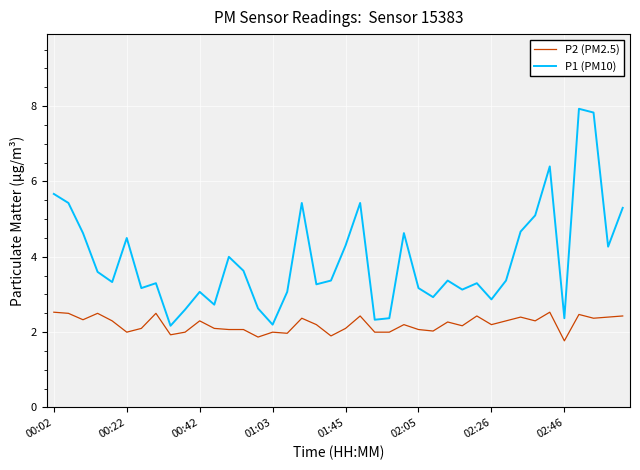

Which series has the widest spread of values?

P1 (PM10)